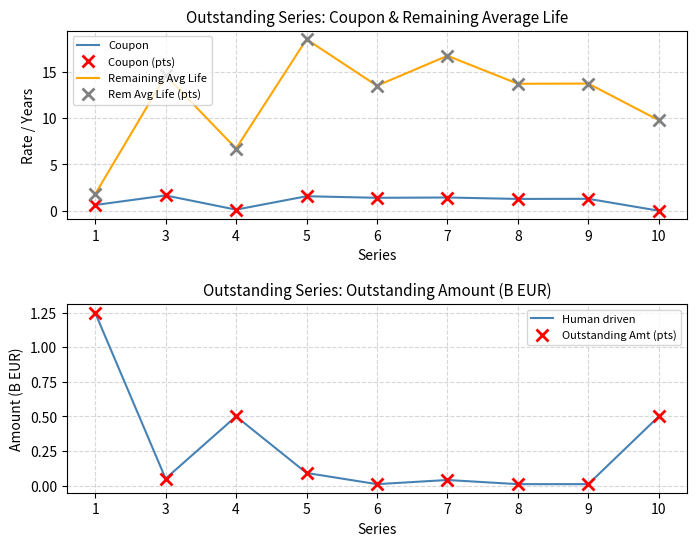

Reading left to right, what are all the values shown in this chart?

Coupon: 0.6	1.7	0.1	1.6	1.4	1.4	1.3	1.3	0.0
Coupon (pts): 0.6	1.7	0.1	1.6	1.4	1.4	1.3	1.3	0.0
Remaining Avg Life: 1.8	14.6	6.7	18.5	13.5	16.7	13.7	13.7	9.8
Rem Avg Life (pts): 1.8	14.6	6.7	18.5	13.5	16.7	13.7	13.7	9.8
Human driven: 1.2	0.1	0.5	0.1	0.0	0.0	0.0	0.0	0.5
Outstanding Amt (pts): 1.2	0.1	0.5	0.1	0.0	0.0	0.0	0.0	0.5